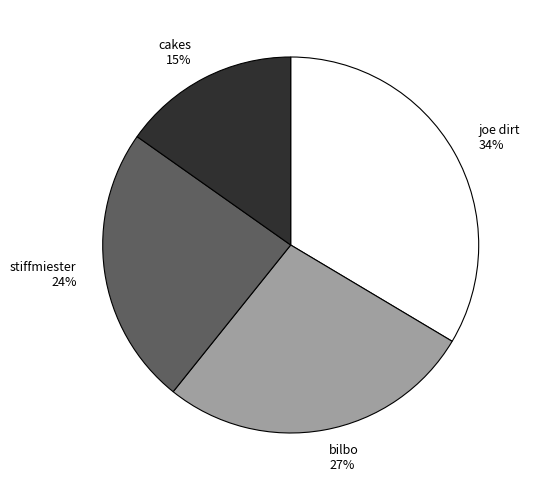

Count the number of slices in the pie.

4